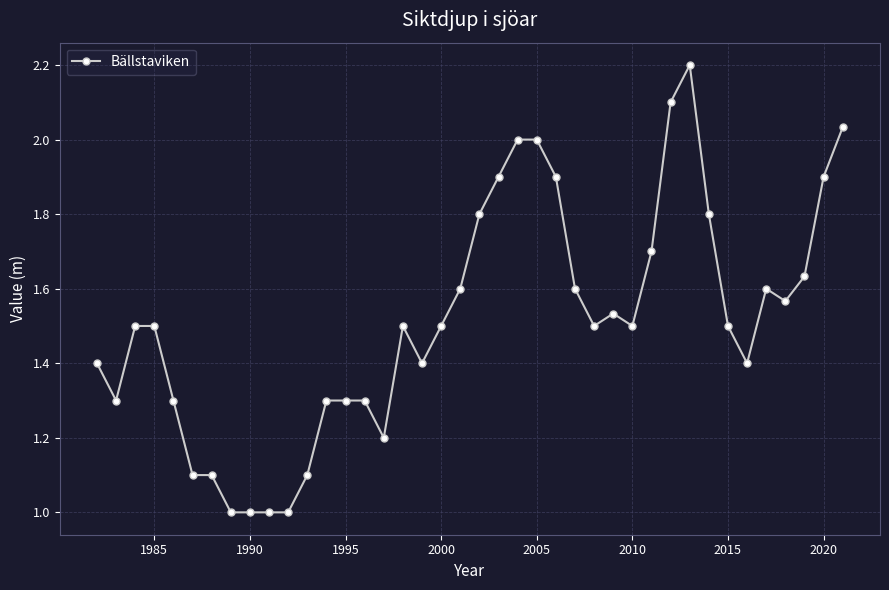

True or false: there are more than 0 points higher than both neighbors.

True